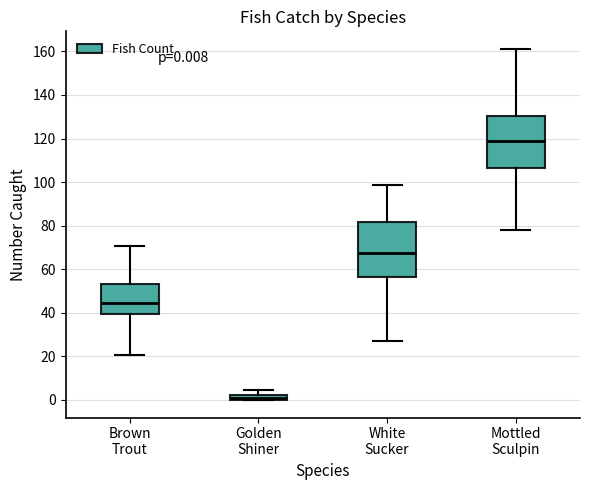

Which box has the lowest median line?

Golden Shiner